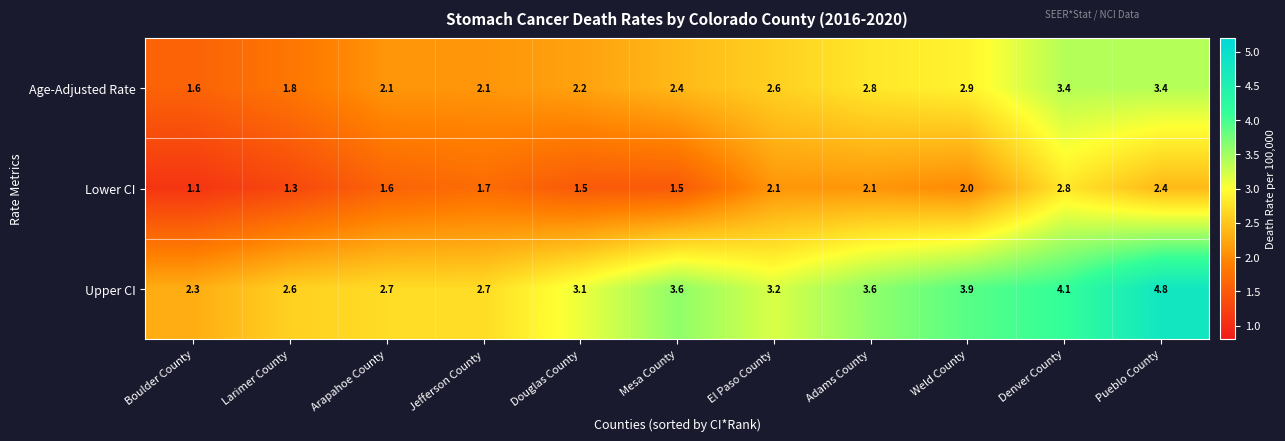

Which series changed the most between Douglas County and El Paso County?

Lower CI